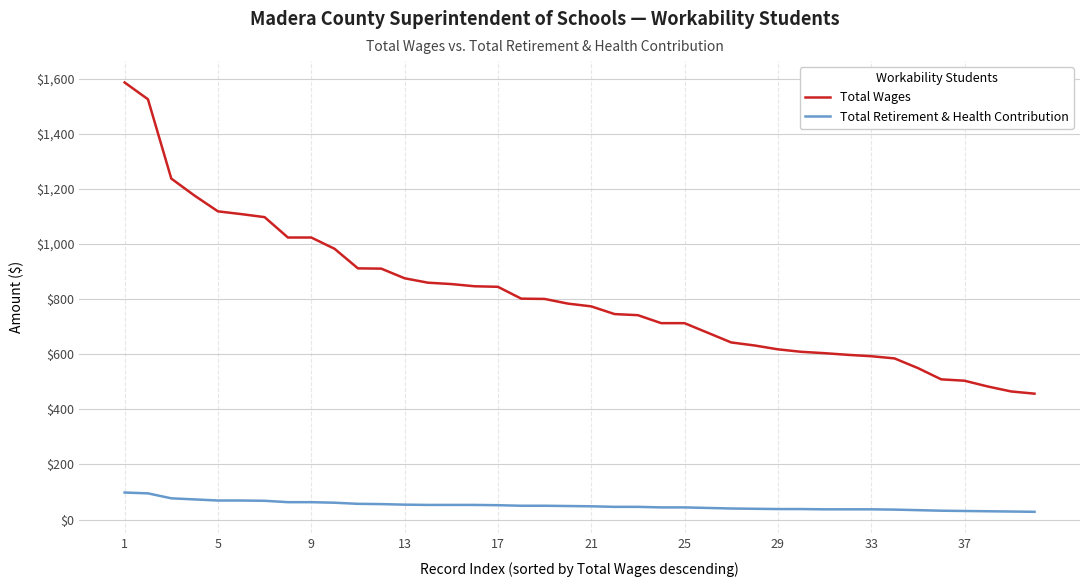

True or false: Total Wages and Total Retirement & Health Contribution cross at least once.

False